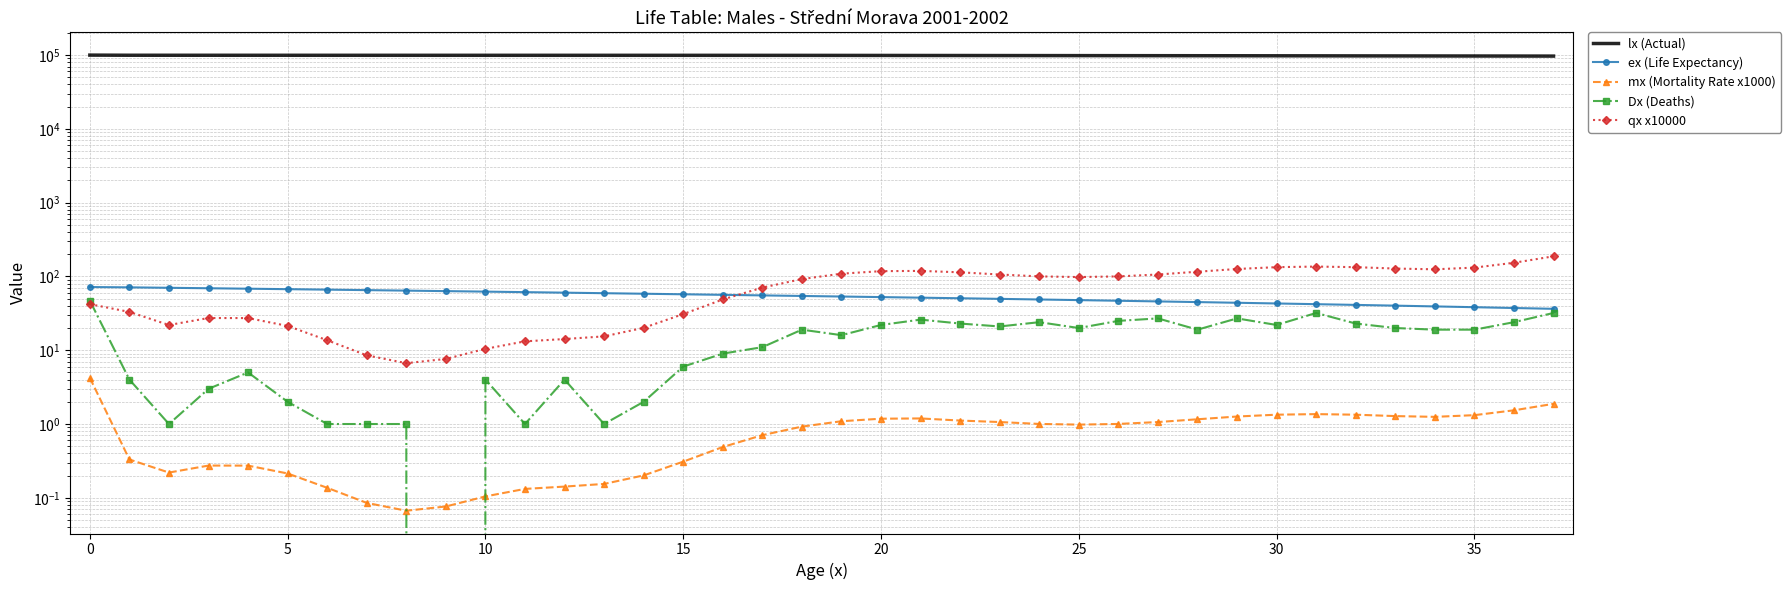

What is the label of the 10th point from the right?

28